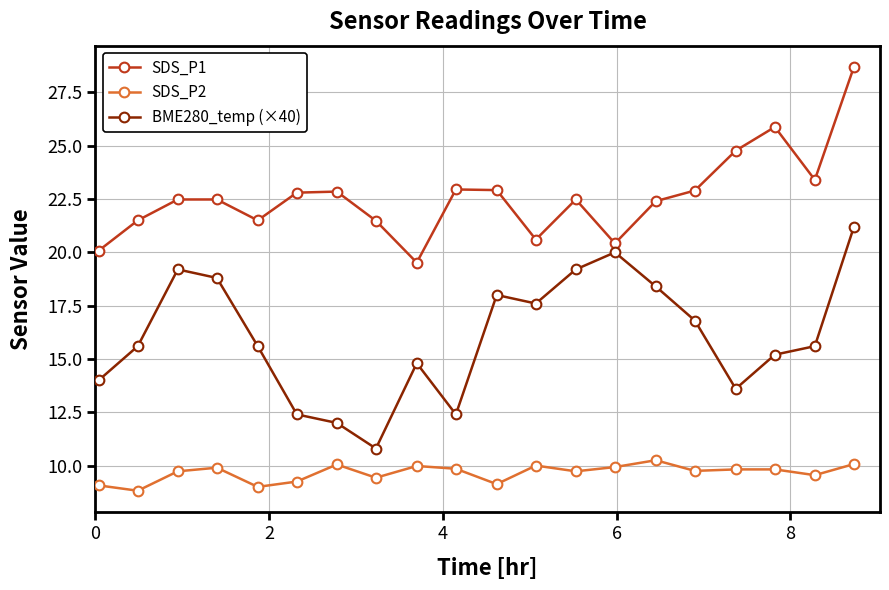

List the series in order of their overall mean, highest first.

SDS_P1, BME280_temp (×40), SDS_P2